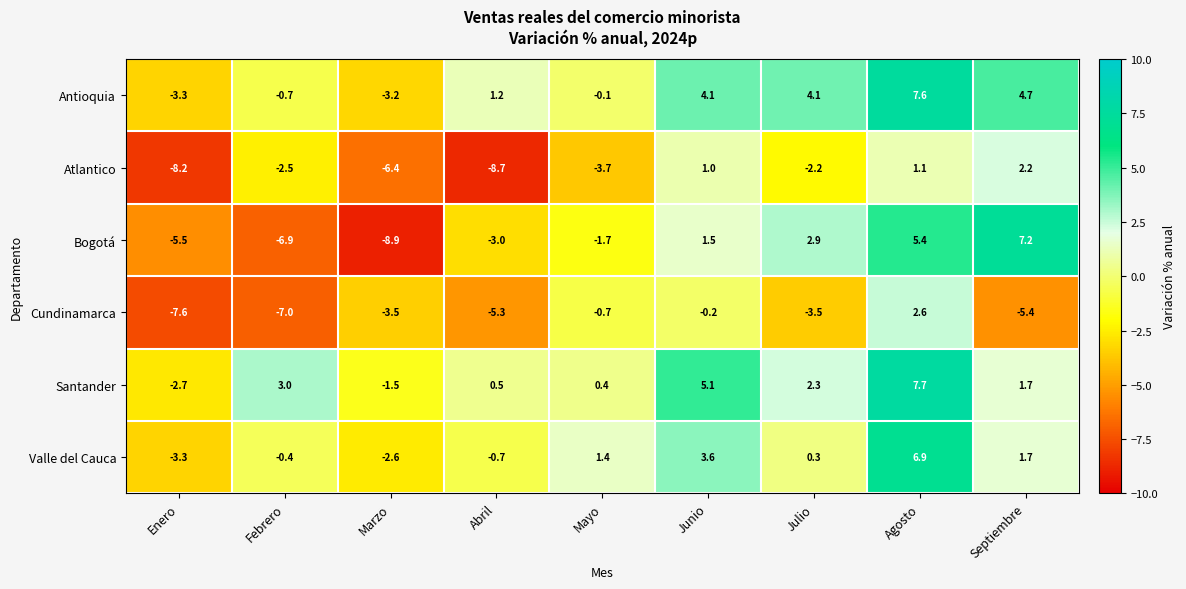

At which category is the sum across all series the highest?

Agosto